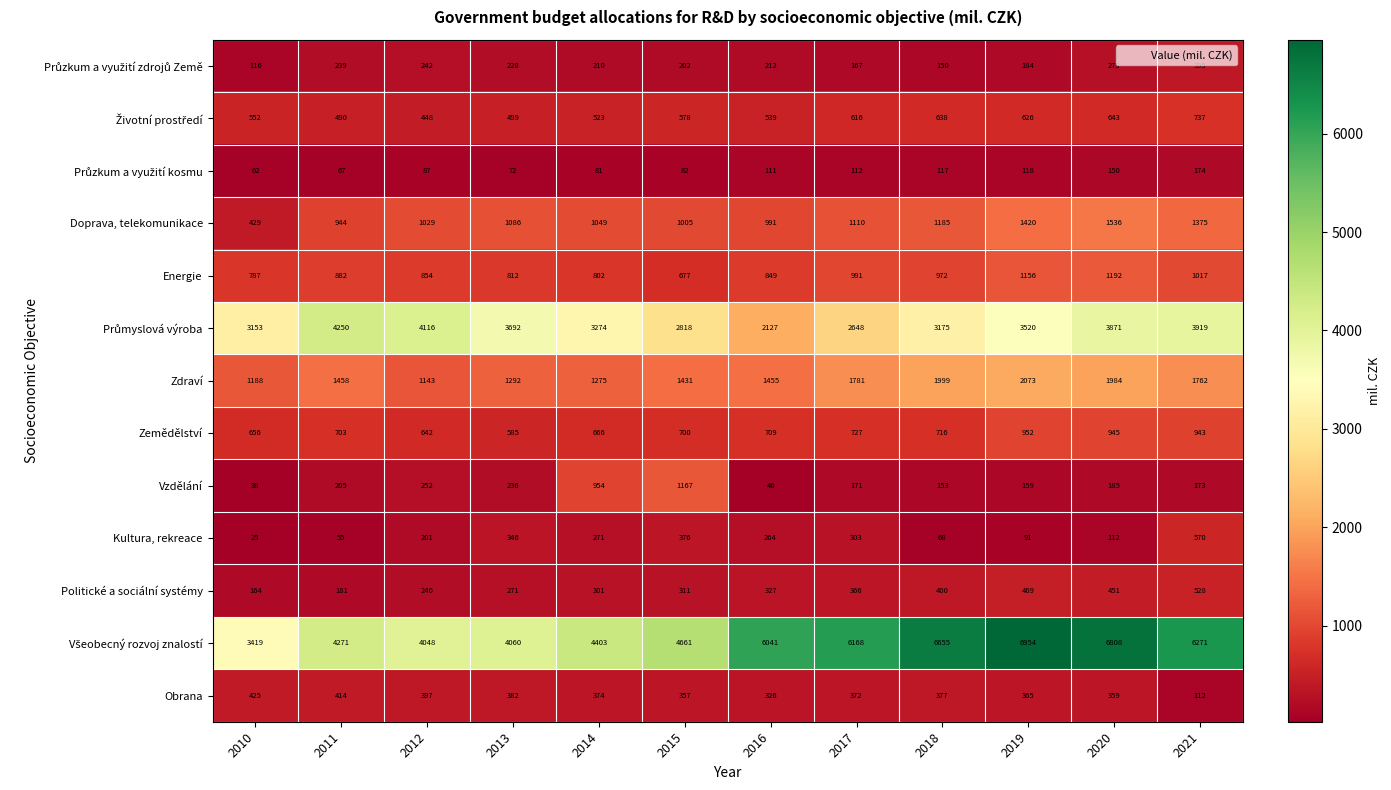

What is the spread (max minus min) of values at 2018?

6587